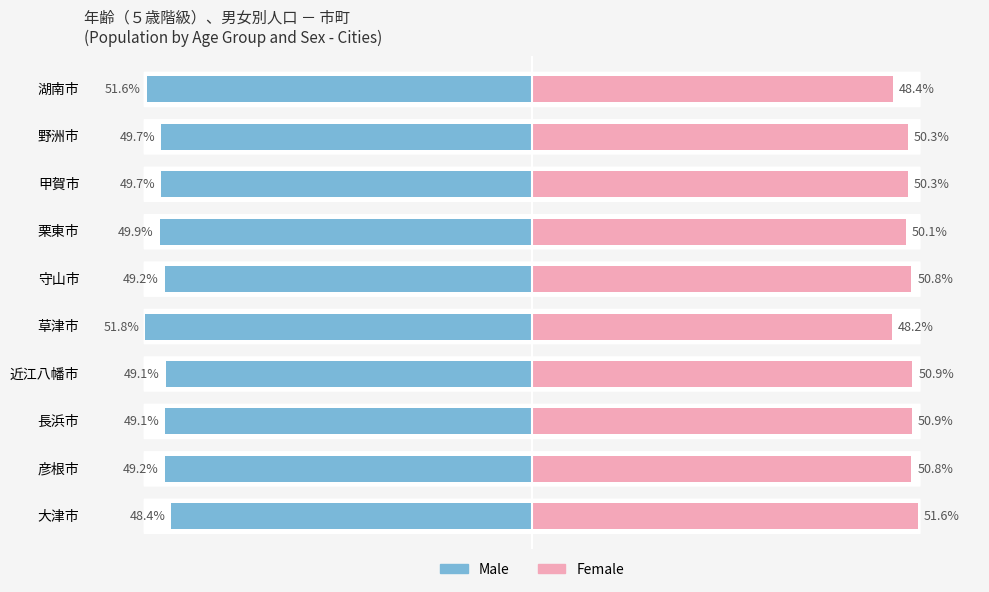

Which series has the largest total across all categories?

Female